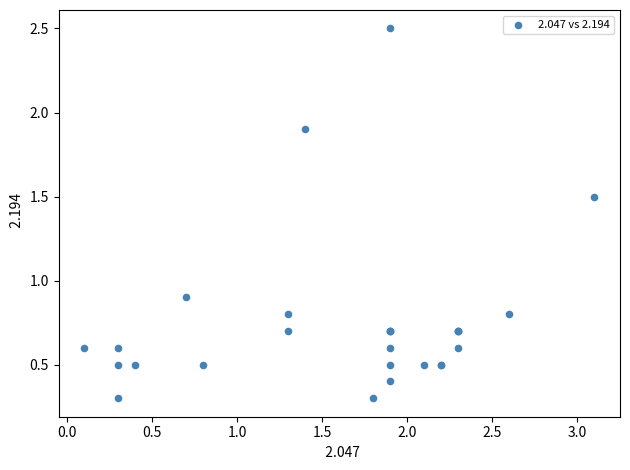

What Y value in the scatter plot is closest to 1?

0.9